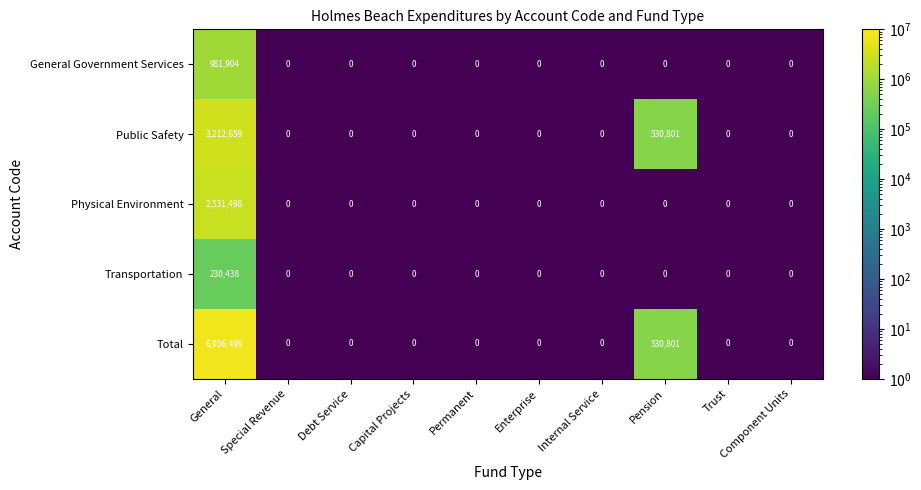

Is it true that Transportation equals -96054 at Trust?

False